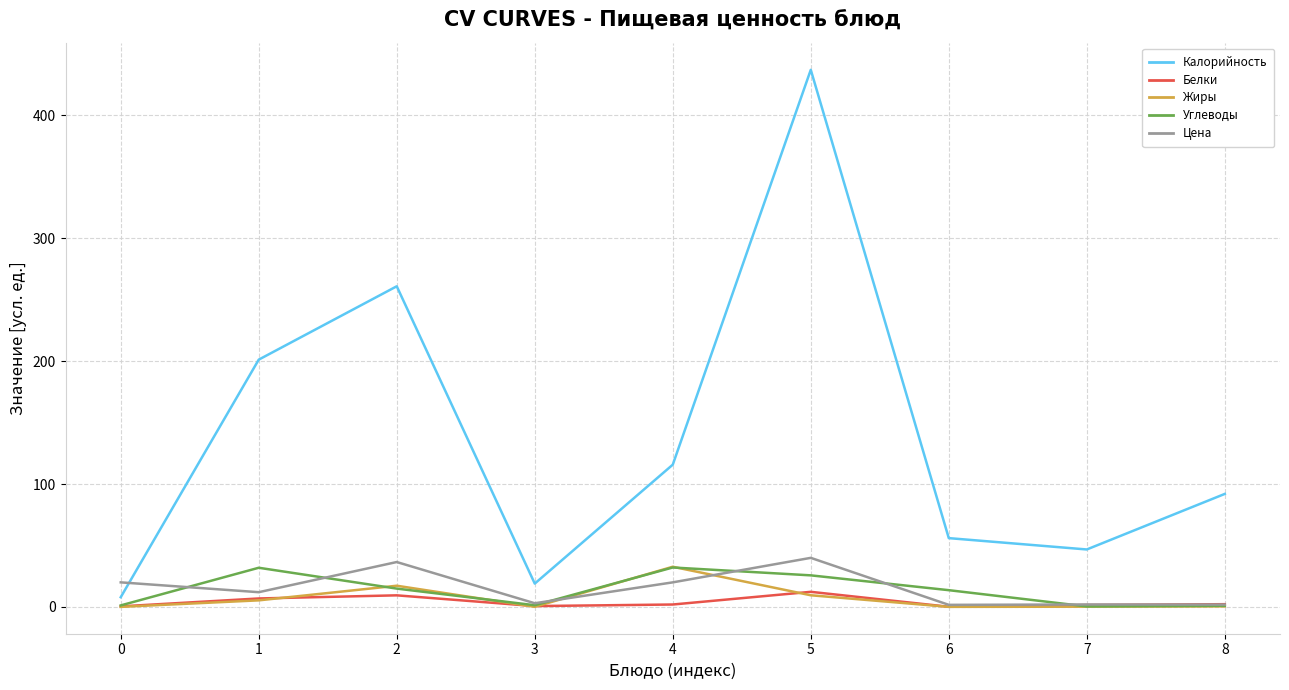

What is the total value across all series at 8?

97.5